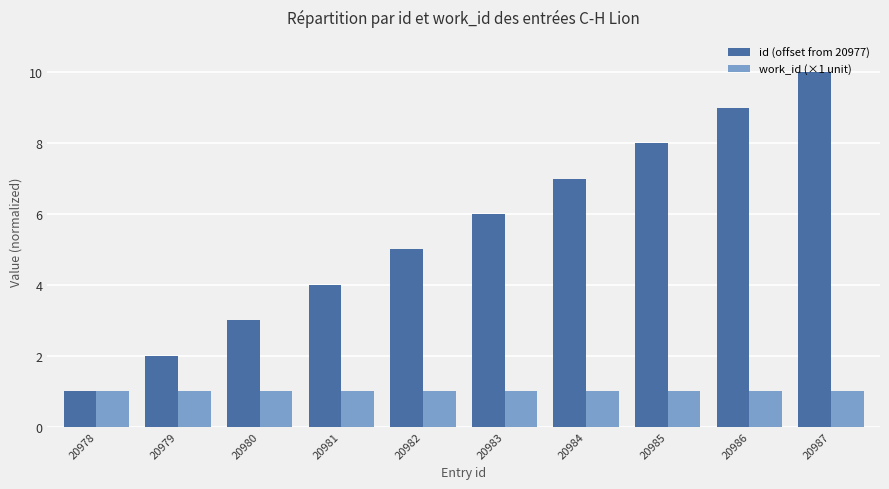

How many groups of bars are there?

10